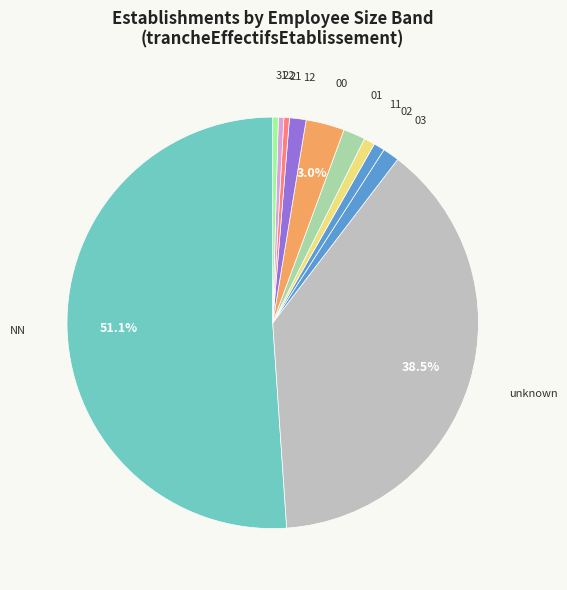

Which has a higher value, unknown or 01?

unknown